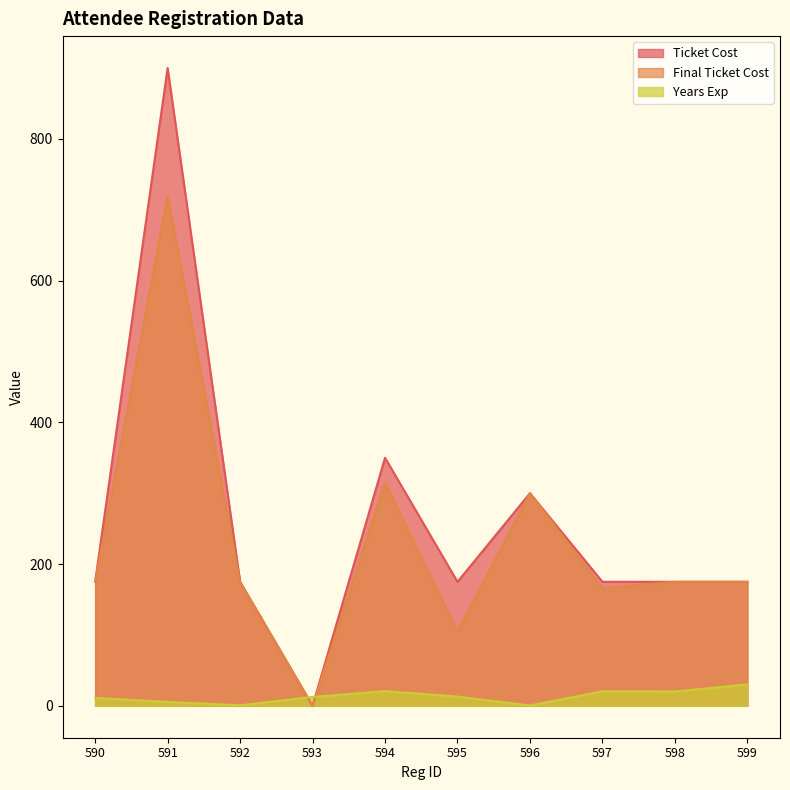

Which series has the largest total across all categories?

Ticket Cost